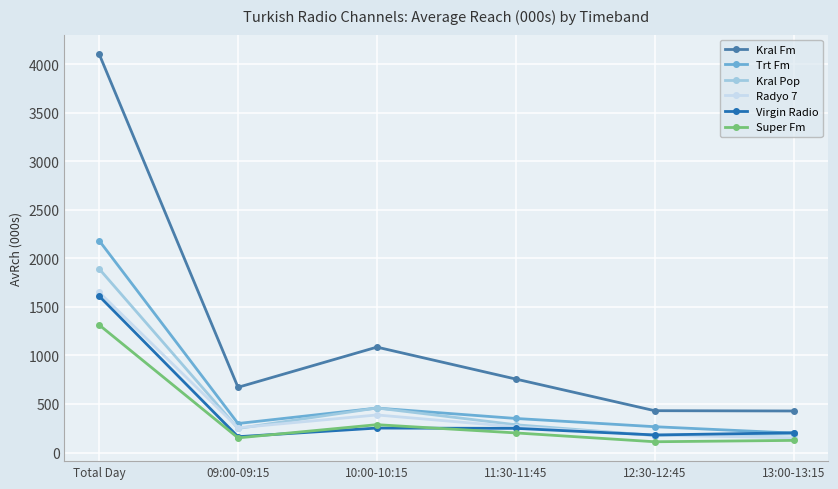

Where is the first local minimum for Super Fm?

09:00-09:15